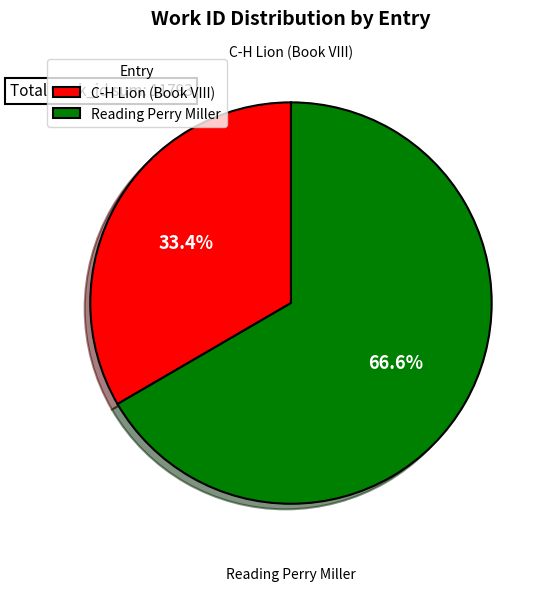

What percentage is the C-H Lion (Book VIII) slice, to the nearest percent?

33%